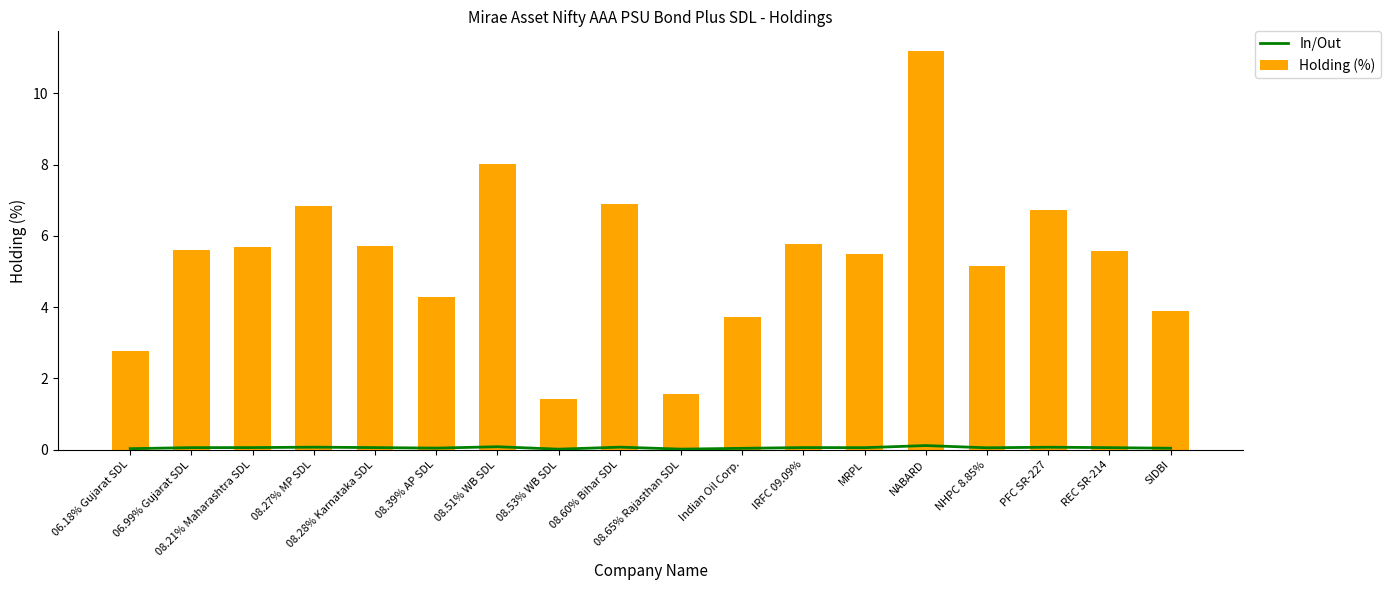

The In/Out series shows 0.1 at NHPC 8.85%. True or false?

True